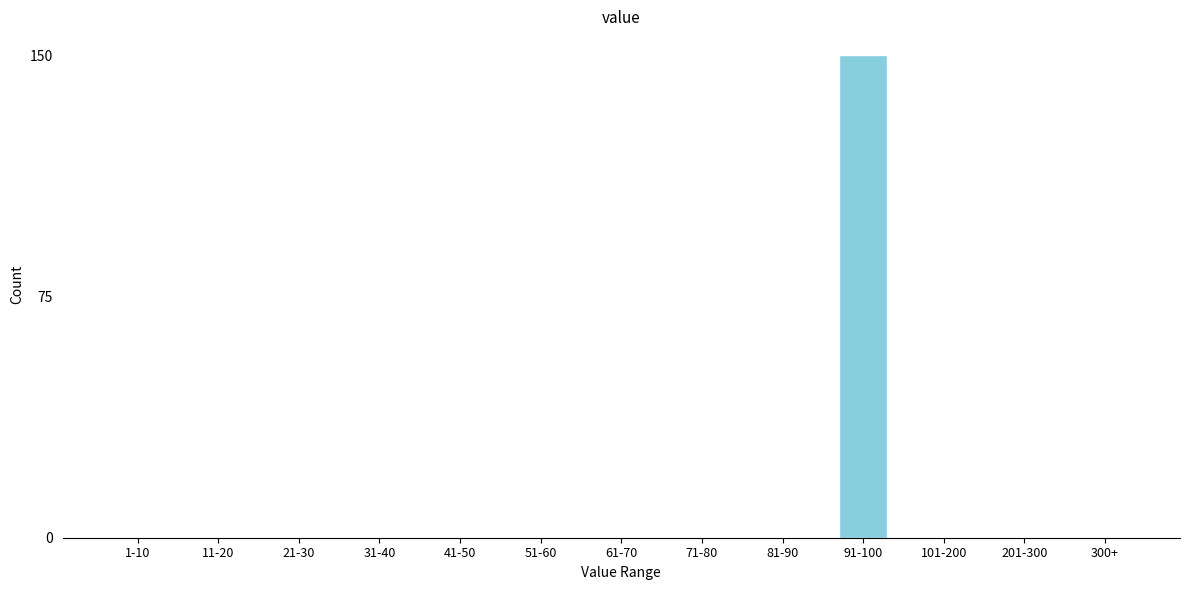

Reading left to right, list all the values displayed in this chart.

1-10=0	11-20=0	21-30=0	31-40=0	41-50=0	51-60=0	61-70=0	71-80=0	81-90=0	91-100=150	101-200=0	201-300=0	300+=0